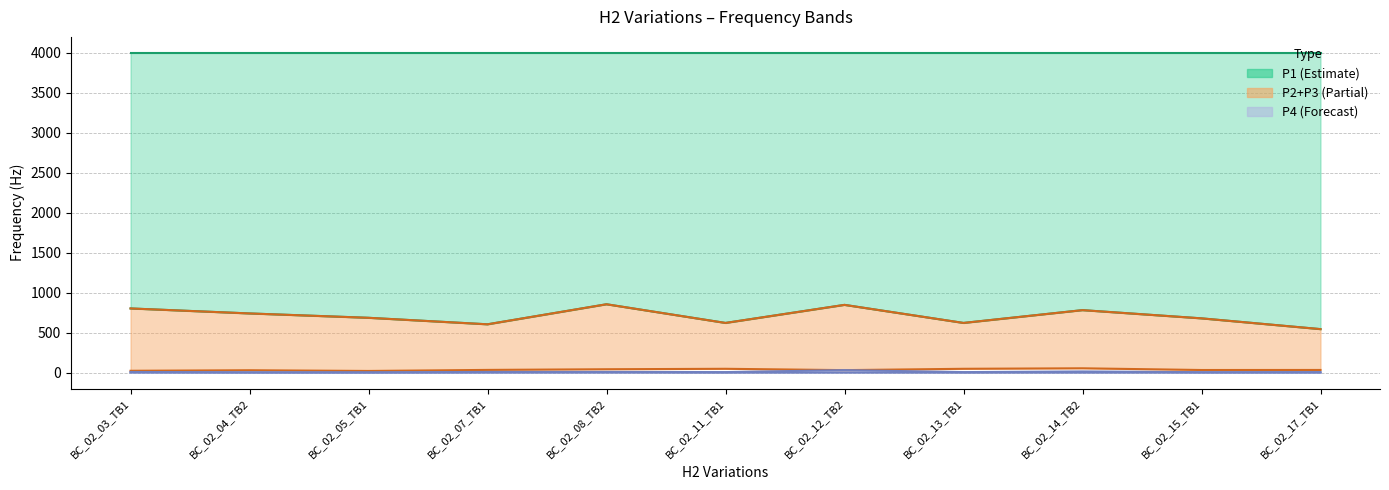

What is the spread (max minus min) of values at BC_02_11_TB1?

3999.9